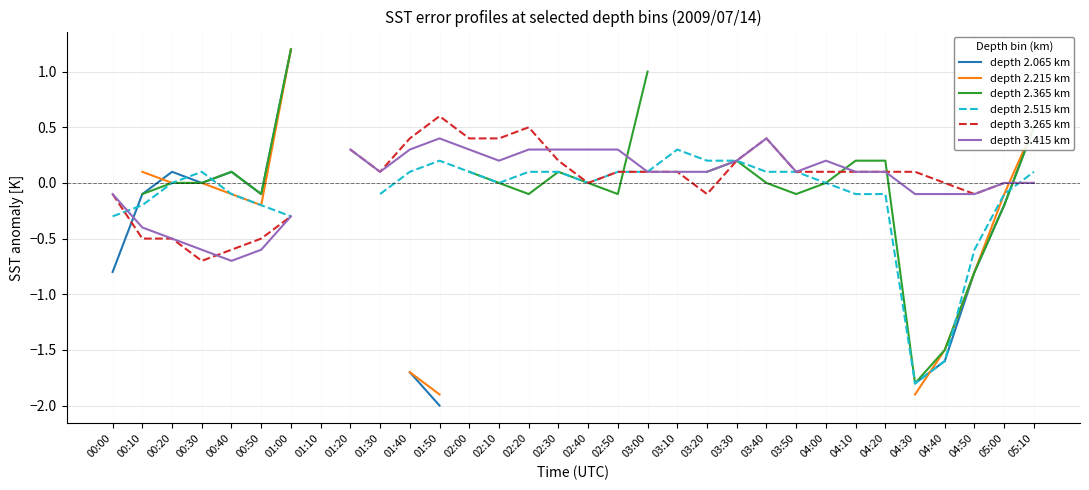

How many values in depth 2.365 km are above zero?

11